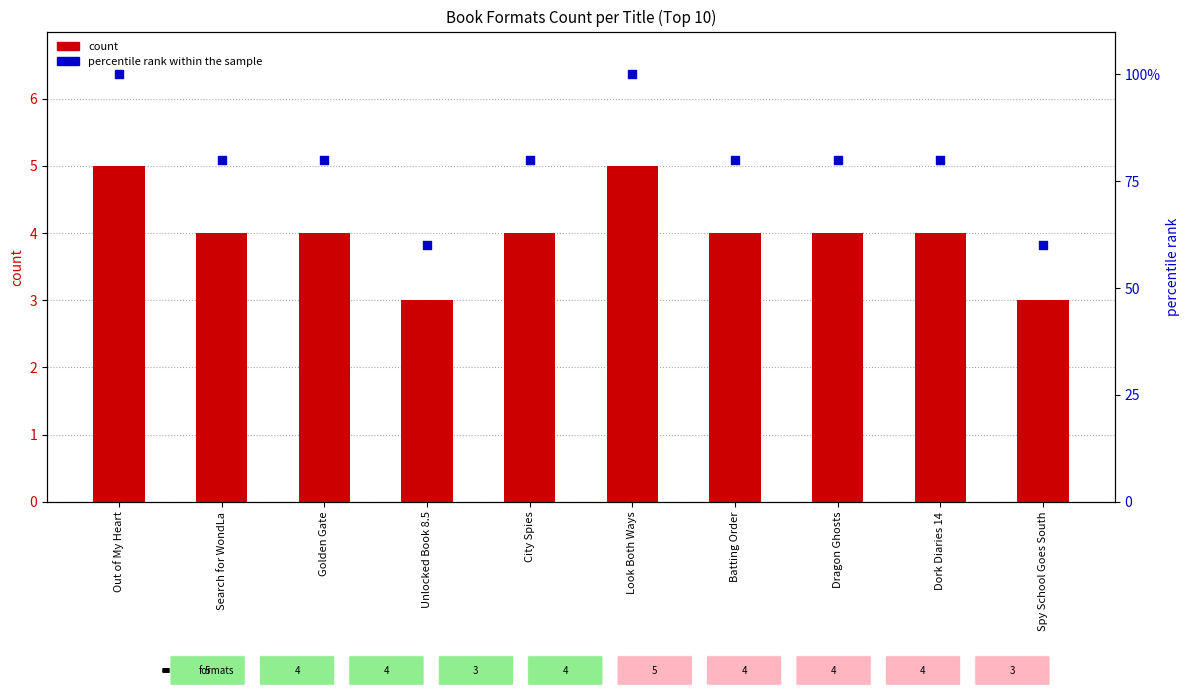

Which series has the largest Y range (max minus min)?

percentile rank within the sample